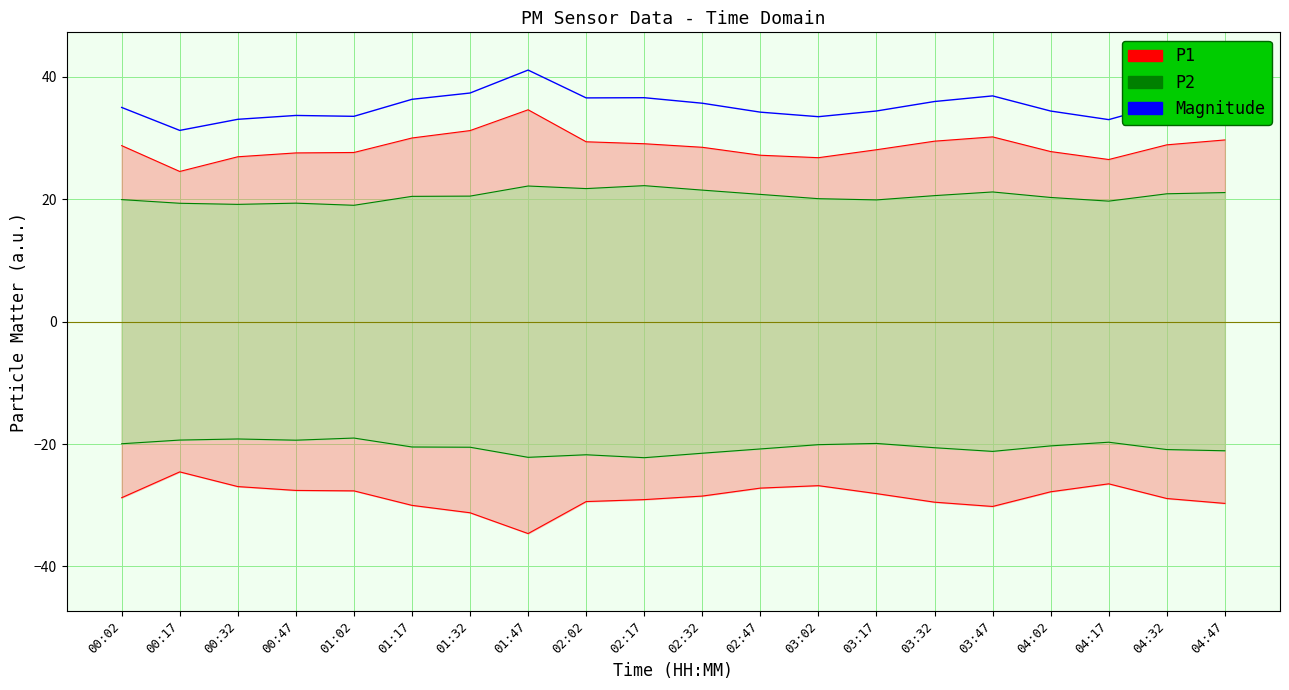

In Magnitude, how many points are lower than both neighbors (excluding endpoints)?

5